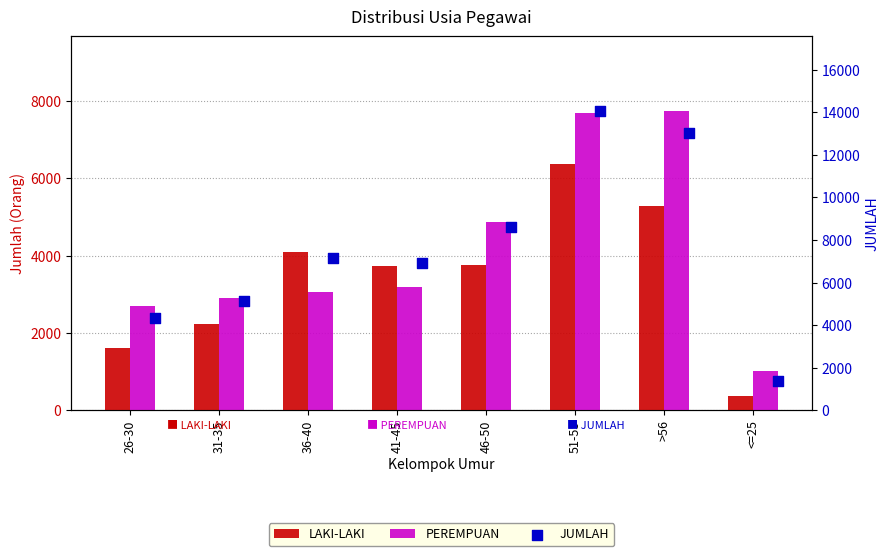

Which series reaches the maximum Y coordinate?

JUMLAH